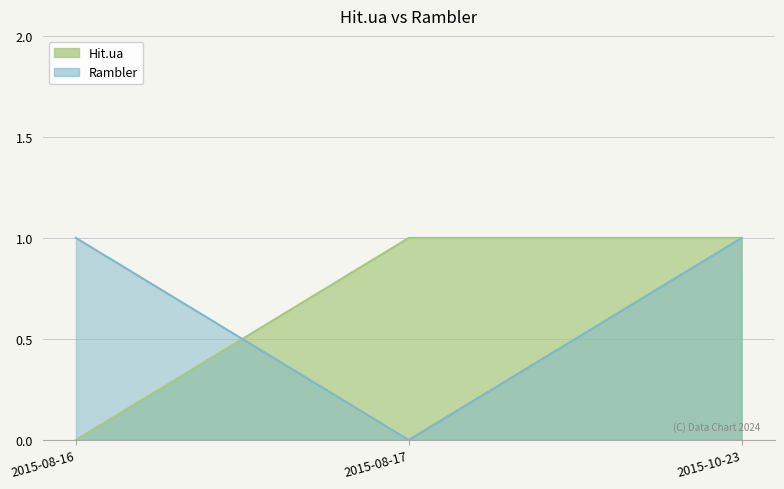

Where is Rambler nearest to the value 0?

2015-08-17